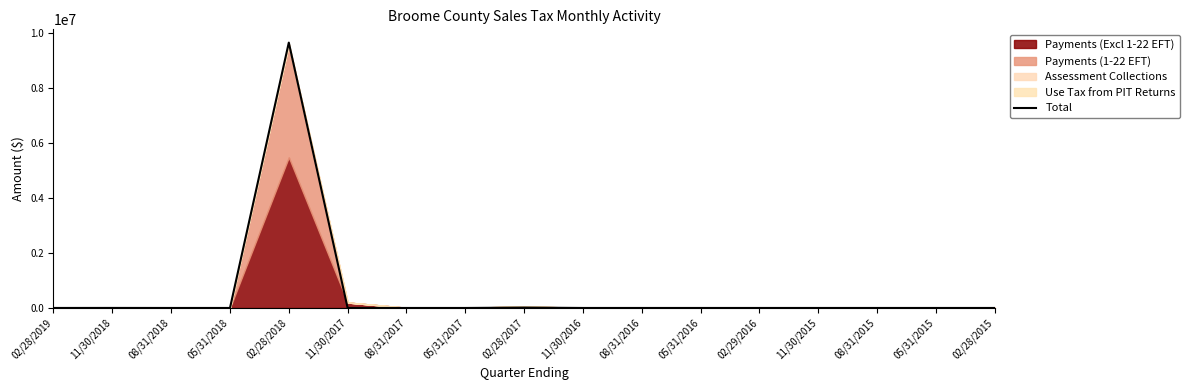

What is the difference between the values at 11/30/2015 and 08/31/2016?

153.1